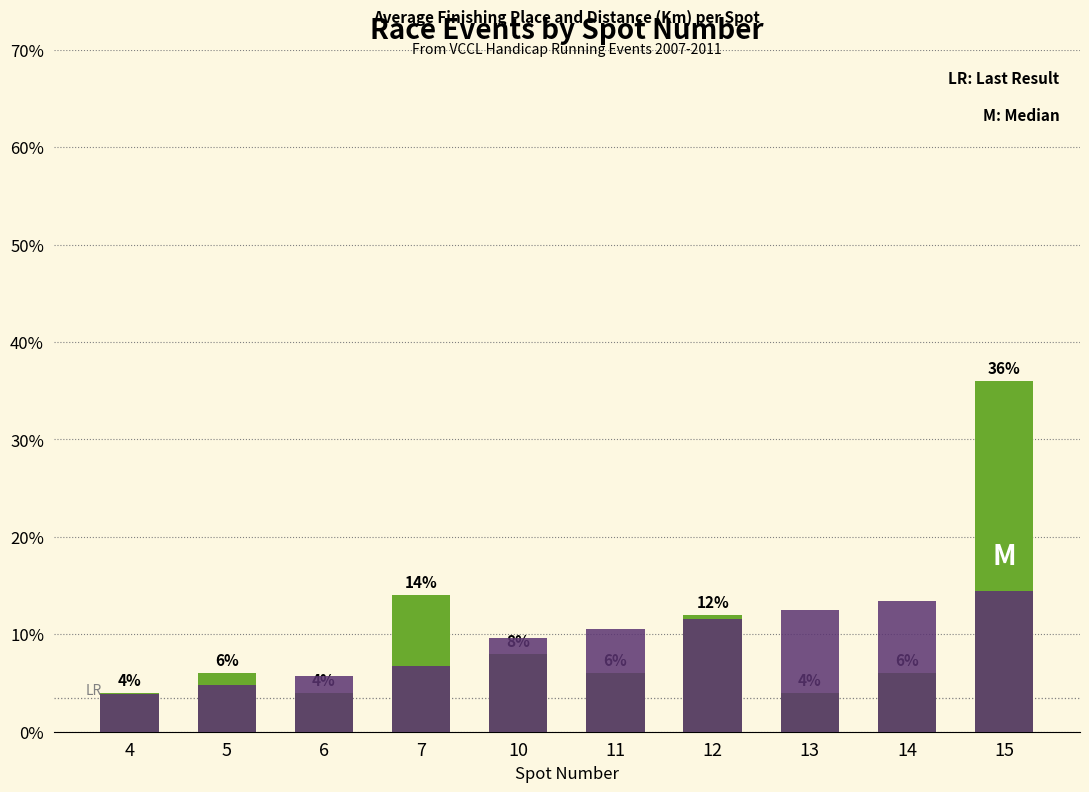

Rank the series at 7 from lowest to highest value.

Avg Finishing Place (scaled), Event Count (%)